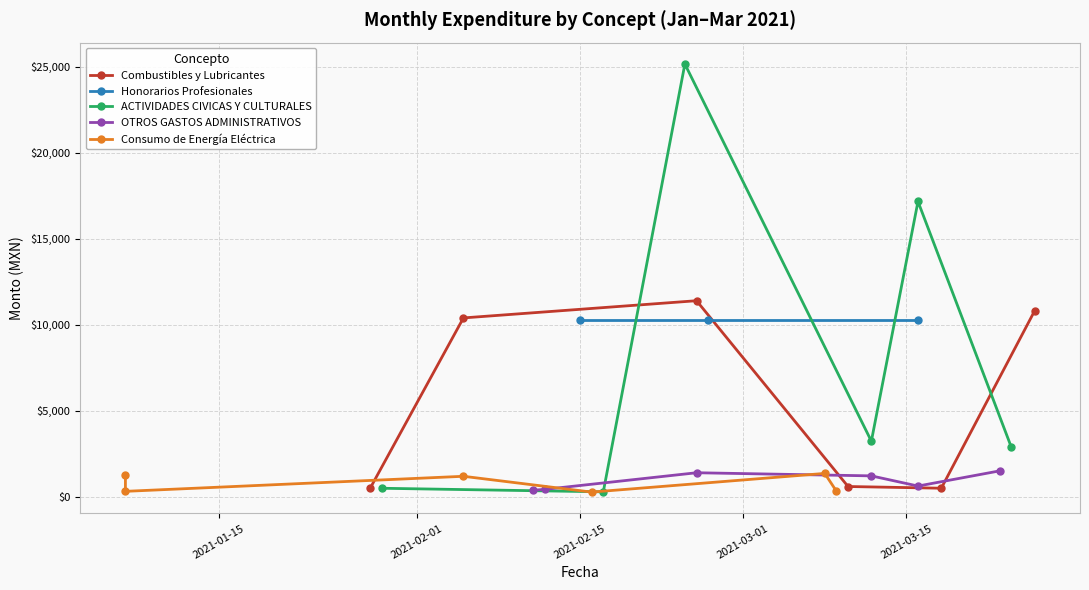

True or false: Combustibles y Lubricantes has more than 0 interior local peaks.

True